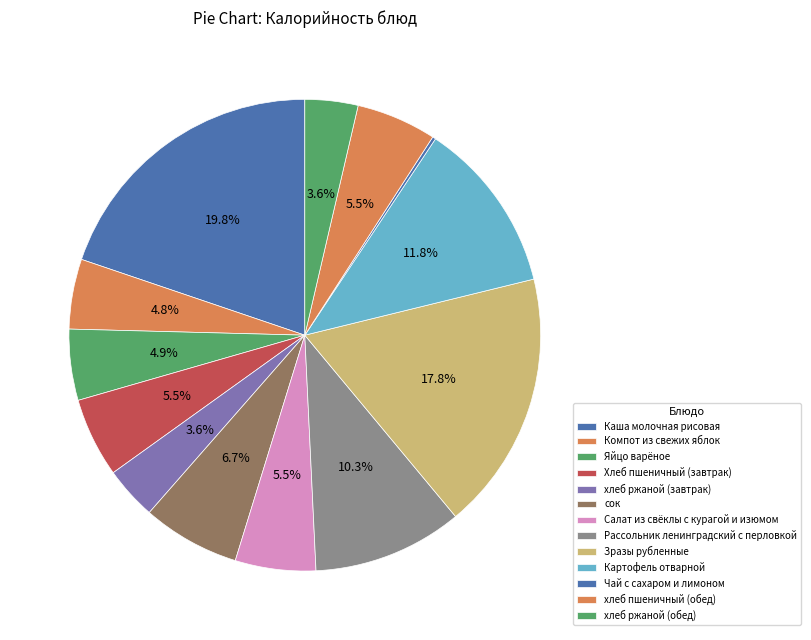

Count the number of slices in the pie.

13